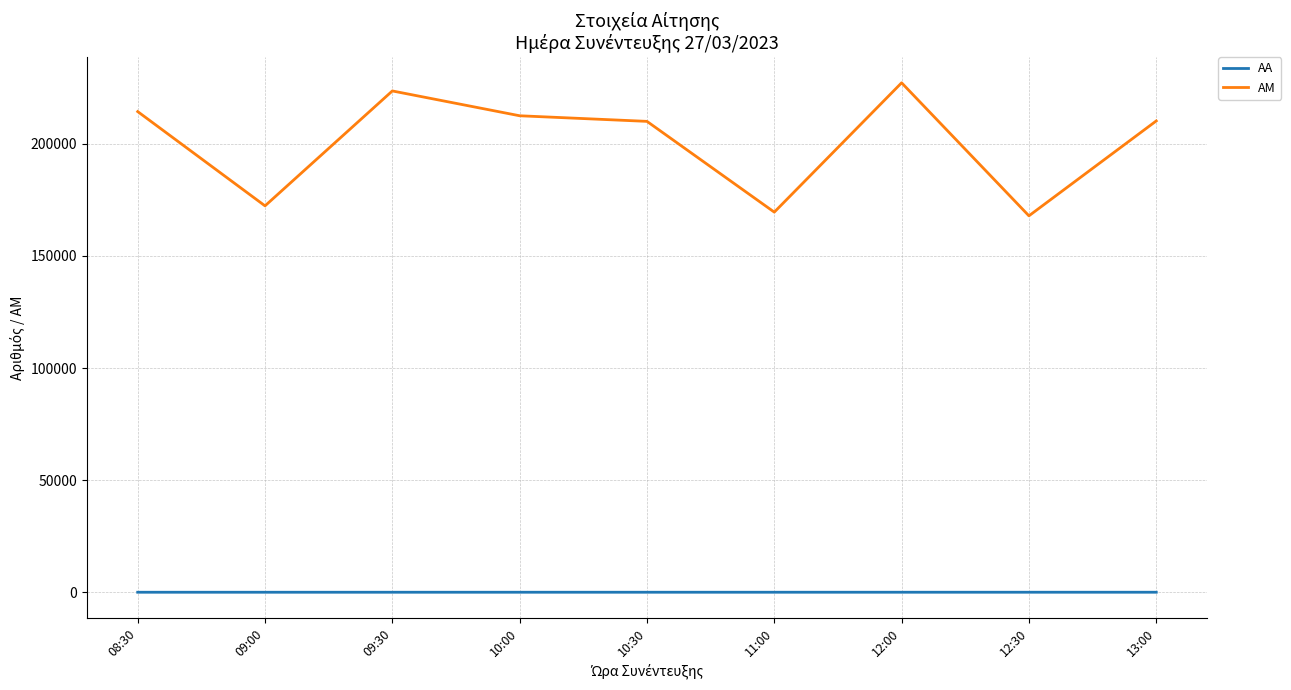

True or false: ΑΑ has a value of 9 at 13:00.

True